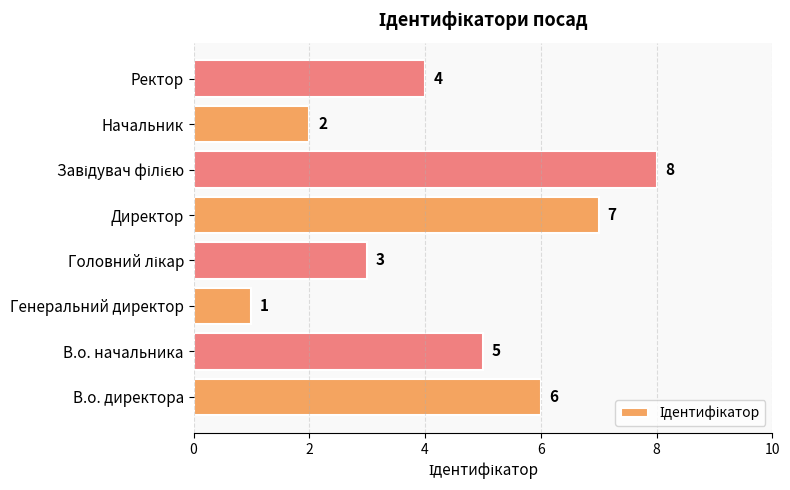

How many data points are less than 5?

4